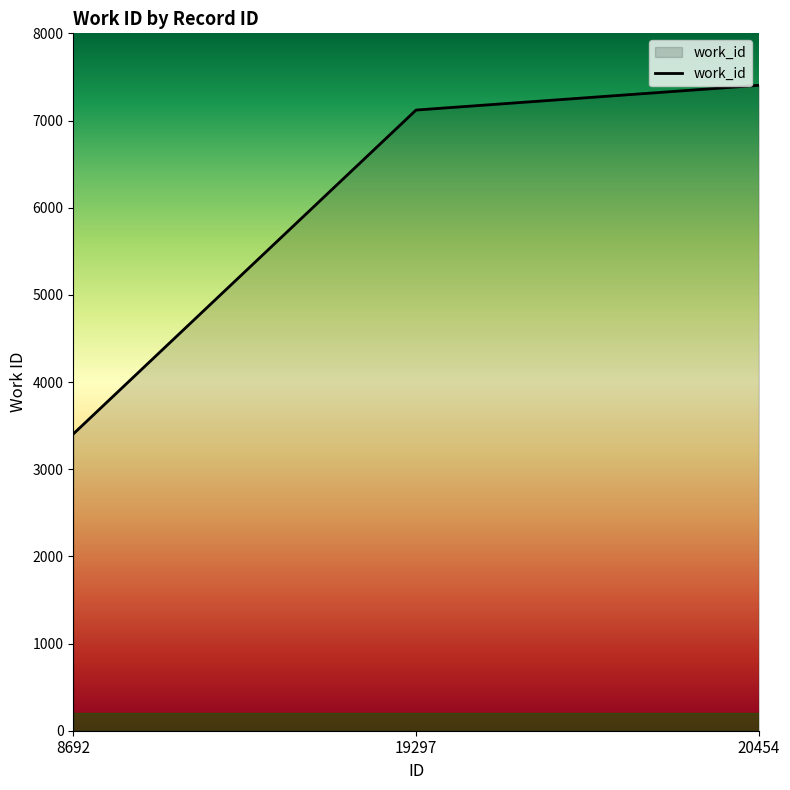

What is the change in value from 8692 to 20454?

+4000